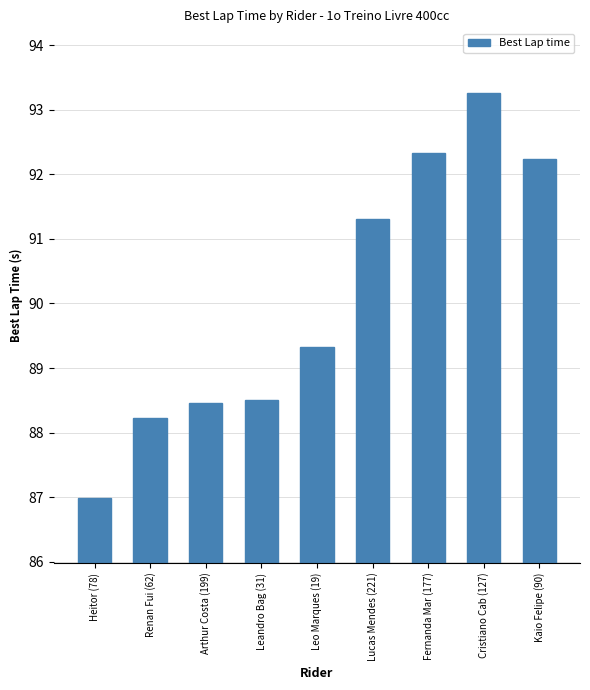

What is the change in value from Leandro Bag (31) to Kaio Felipe (90)?

+3.7